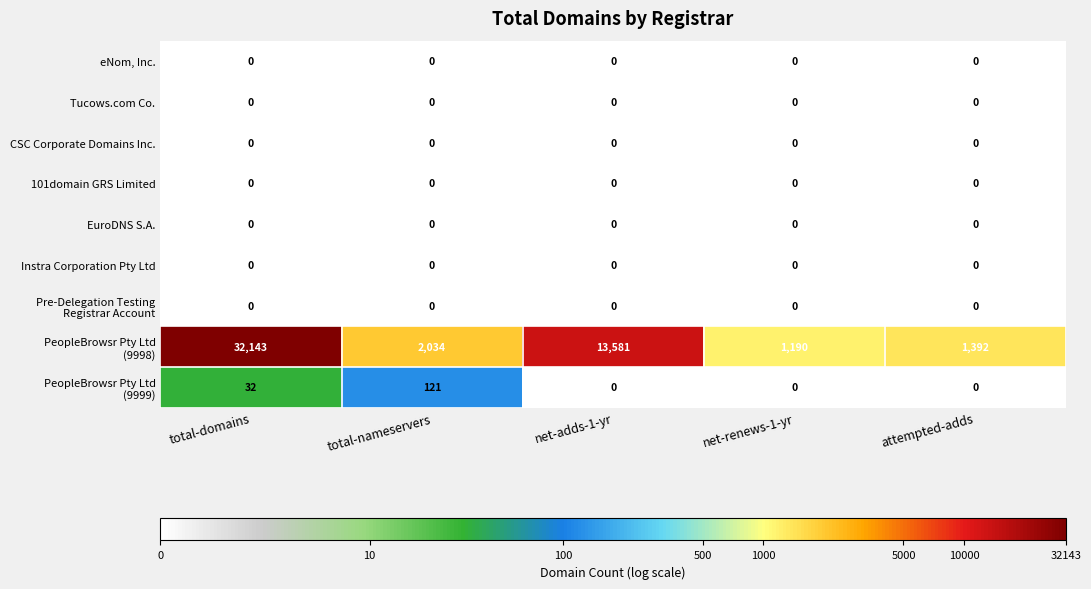

What is the difference between the highest and lowest values at total-nameservers?

2034